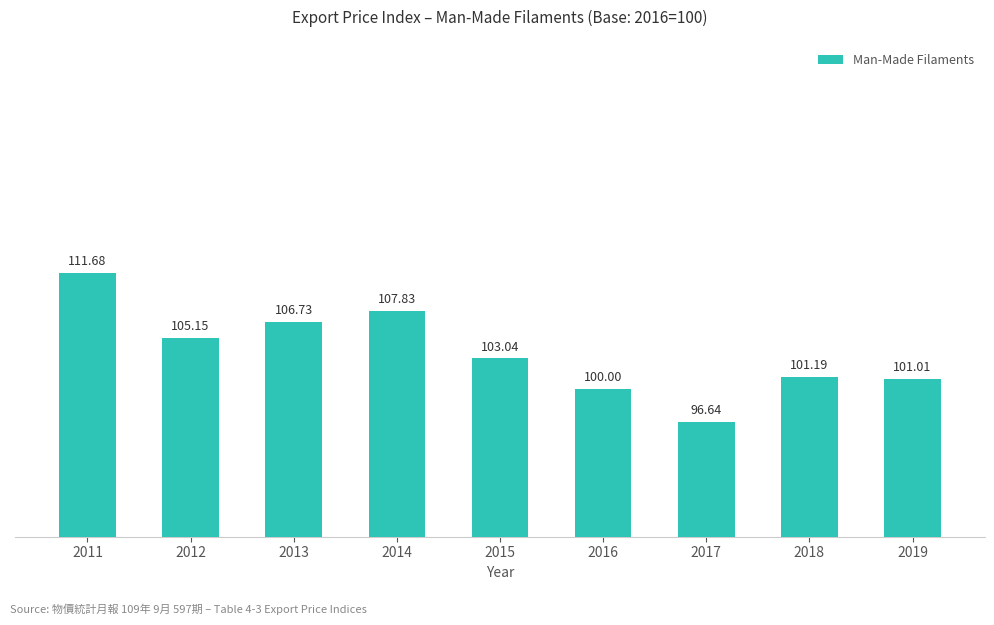

Is it true that the value at 2018 is 101.2?

True